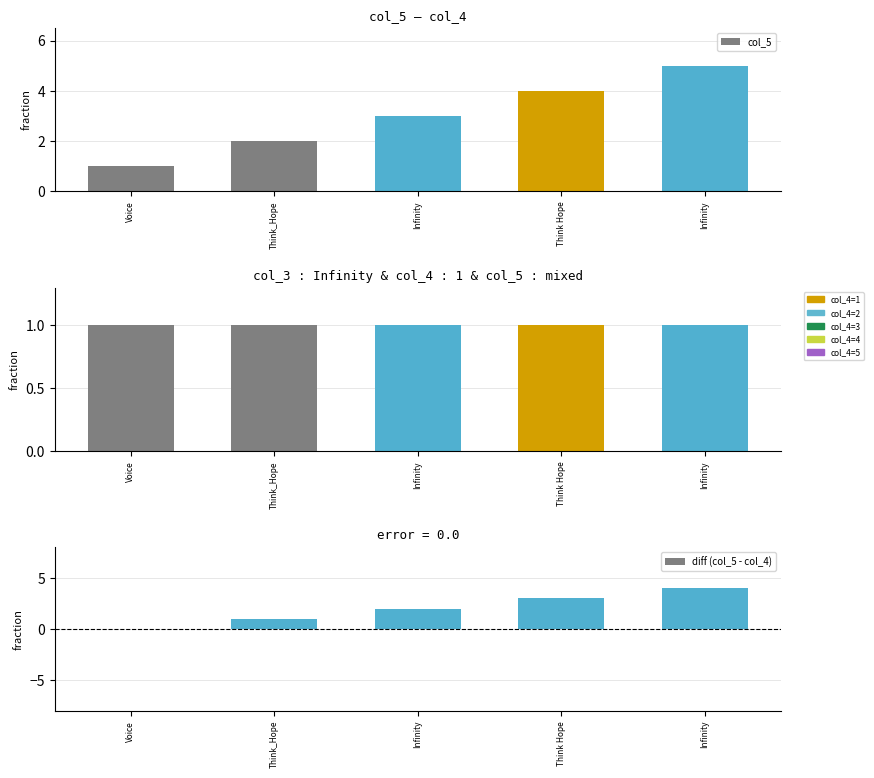

Does the chart contain any negative values?

No